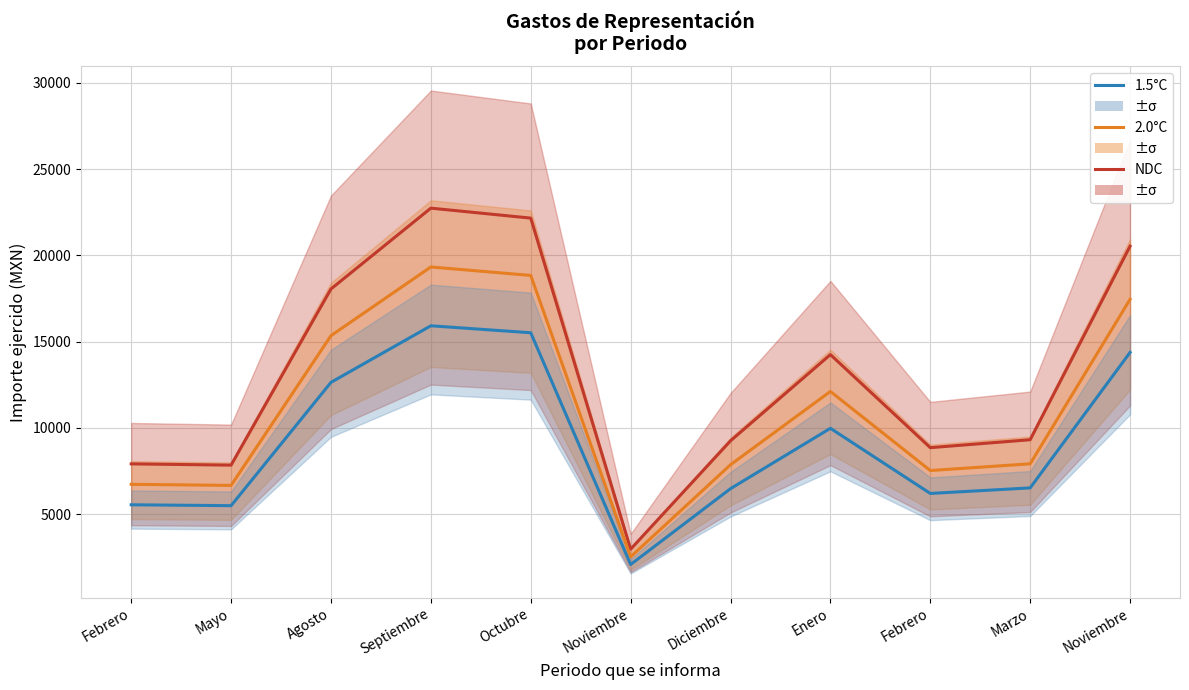

Reading right to left, extract all data points from this chart.

NDC: 20526.6	9306.6	8846.6	14241.9	9243.1	2960.2	22155.1	22732.3	18046.4	7833.5	7907.0
2.0°C: 17447.6	7910.7	7519.6	12105.6	7856.7	2516.1	18831.9	19322.5	15339.4	6658.4	6721.0
1.5°C: 14368.6	6514.7	6192.6	9969.4	6470.2	2072.1	15508.6	15912.6	12632.5	5483.4	5534.9